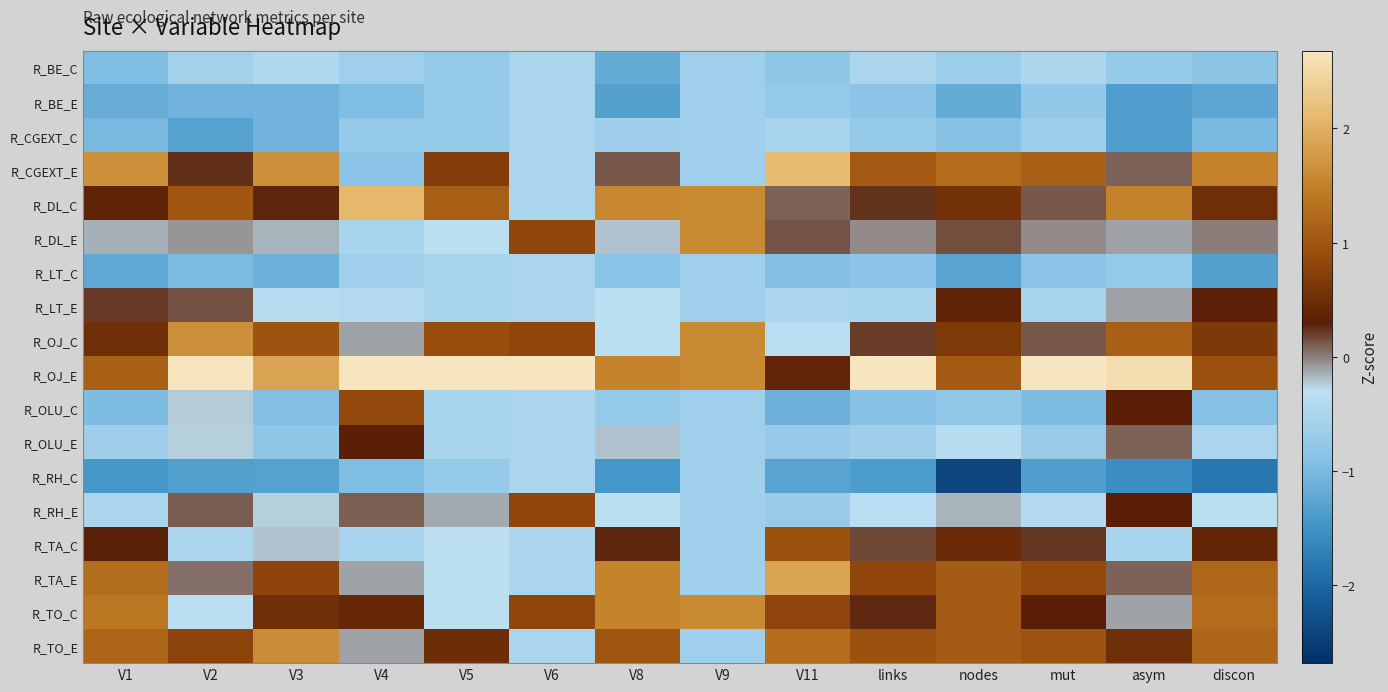

What is the smallest value displayed?

-2.4